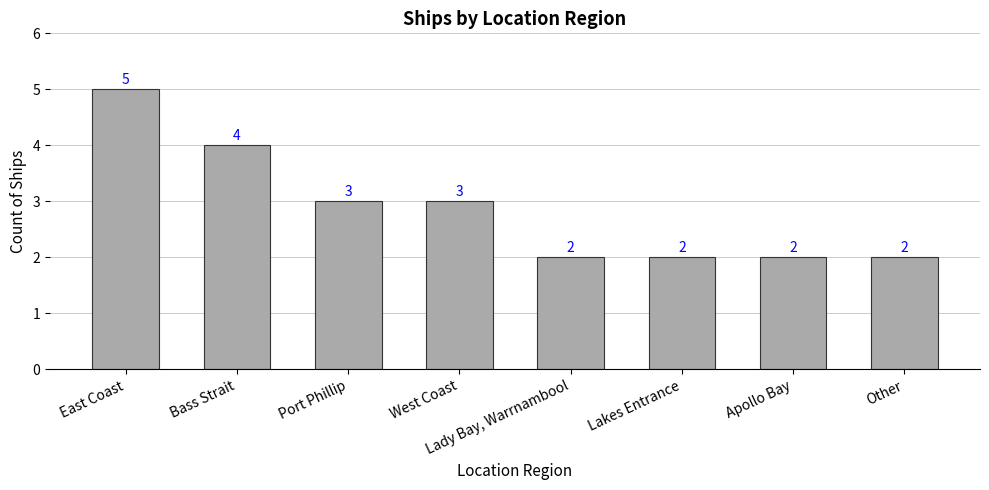

Reading right to left, what are all the values shown in this chart?

Other=2	Apollo Bay=2	Lakes Entrance=2	Lady Bay, Warrnambool=2	West Coast=3	Port Phillip=3	Bass Strait=4	East Coast=5